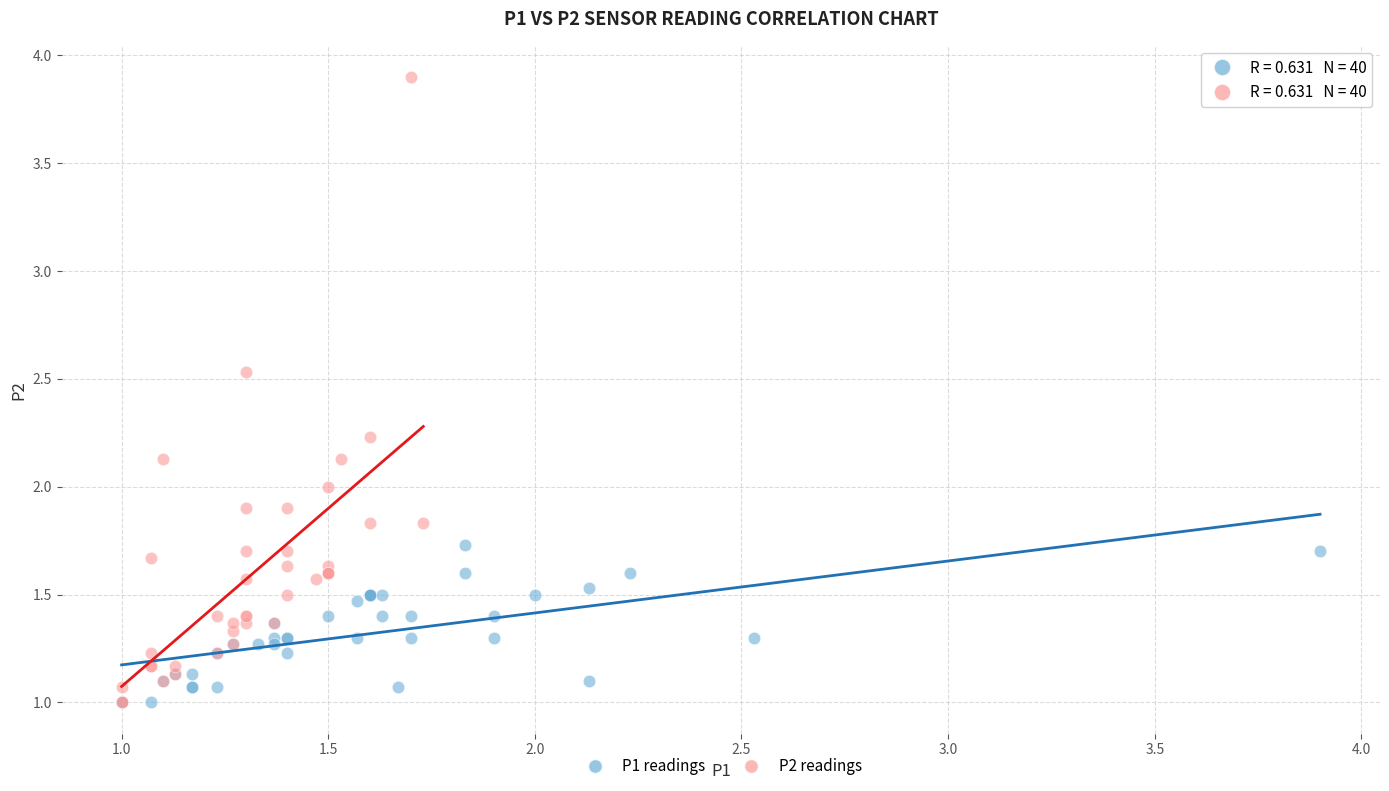

What are all the series names shown in the legend?

P1 readings, P2 readings